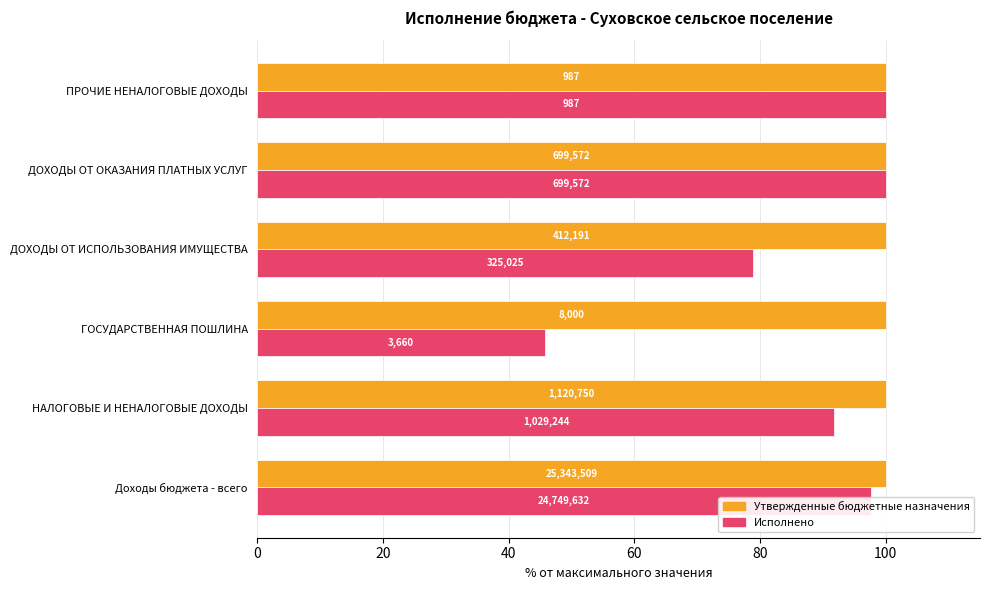

What are all the series names shown in the legend?

Утвержденные бюджетные назначения, Исполнено